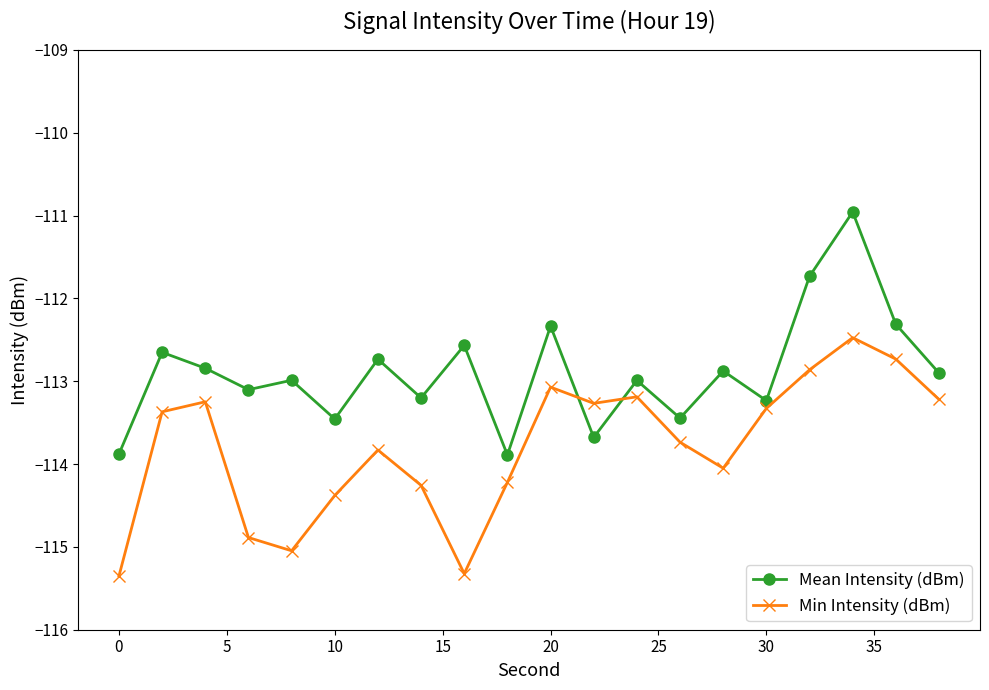

What is the difference between the maximum and minimum values in the Min Intensity (dBm) series?

2.9